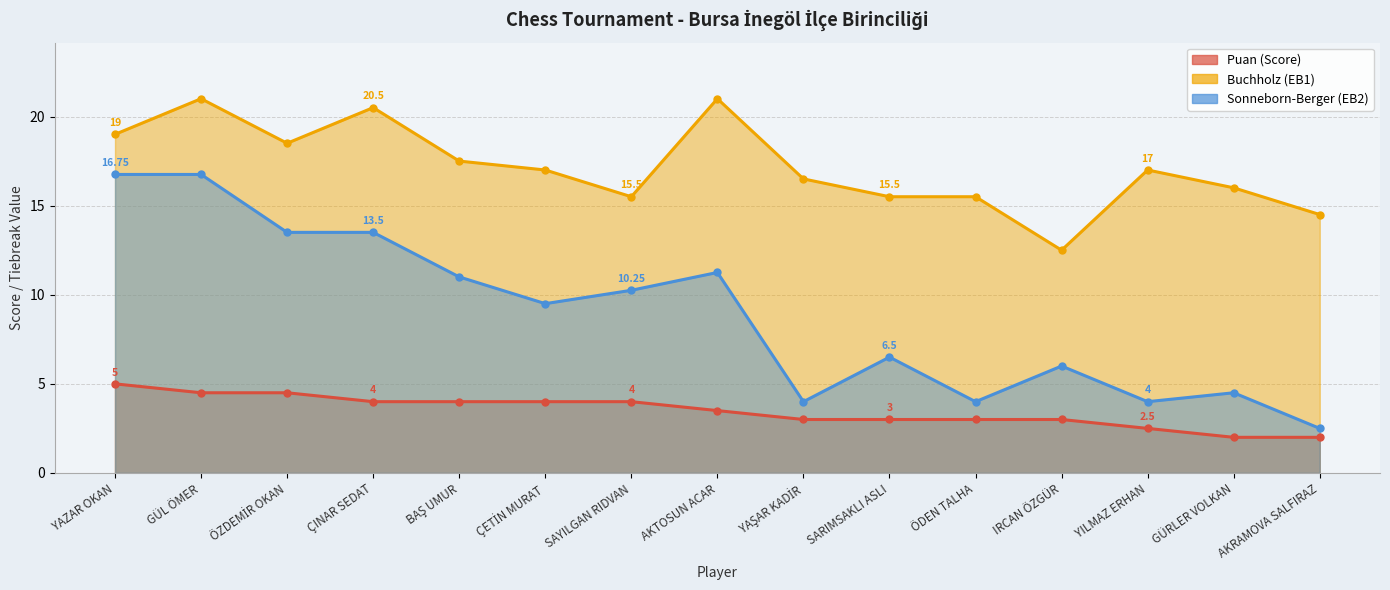

Rank the series by their average value, from lowest to highest.

Puan (Score), Sonneborn-Berger (EB2), Buchholz (EB1)